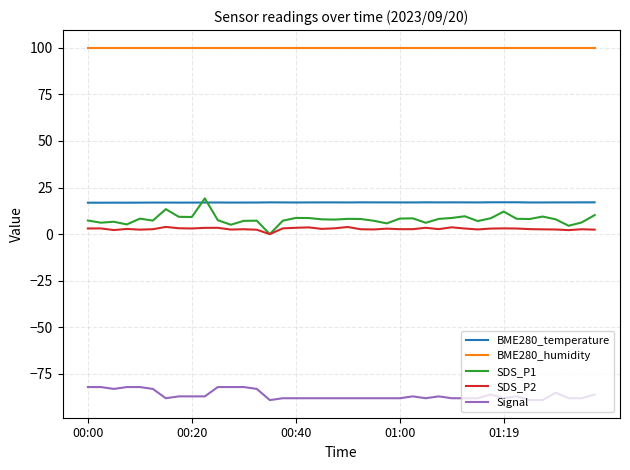

True or false: SDS_P2 and BME280_humidity intersect in this chart.

False